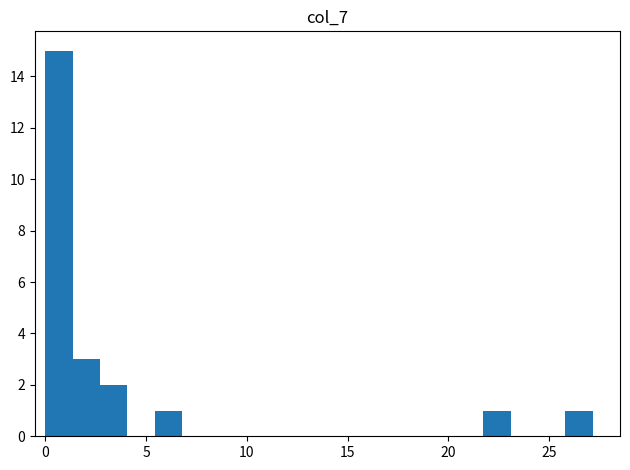

Around what value on the x-axis is the tallest bar? Give the approximate position of its centre, as read against the axis.

0.5